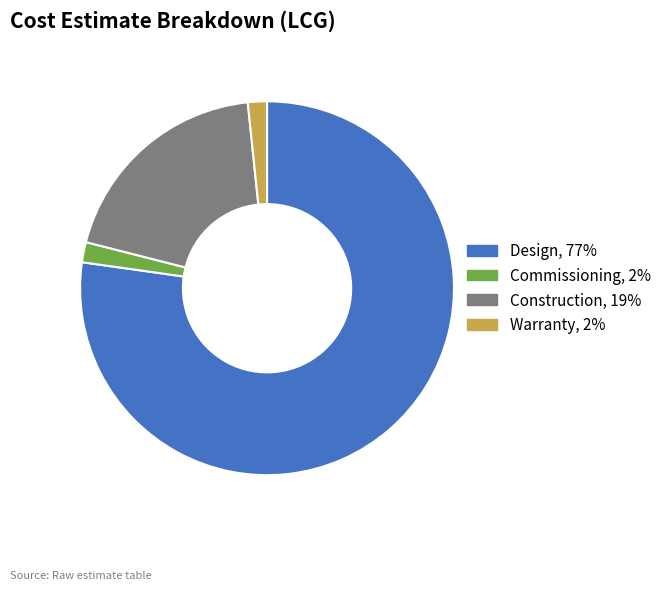

What is the ratio of the value at Construction to the value at Design?

0.3